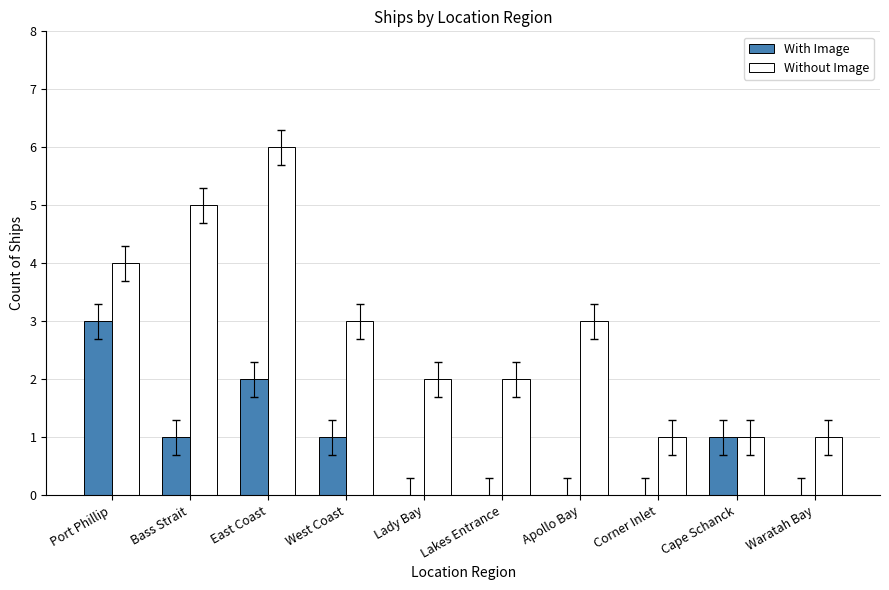

The value of With Image at Lakes Entrance is -2. True or false?

False